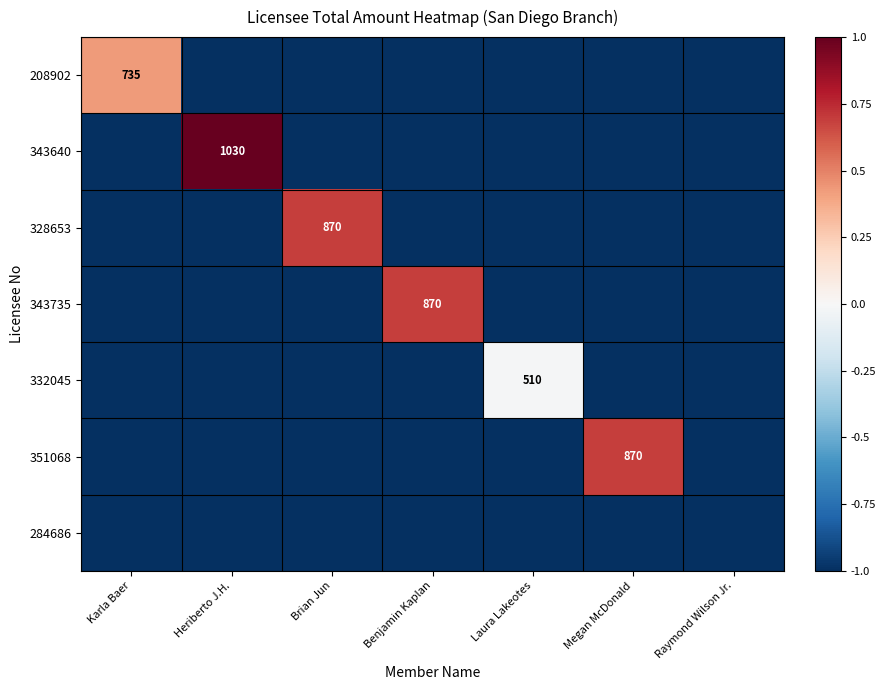

Is it true that 332045 equals 510 at Laura Lakeotes?

True